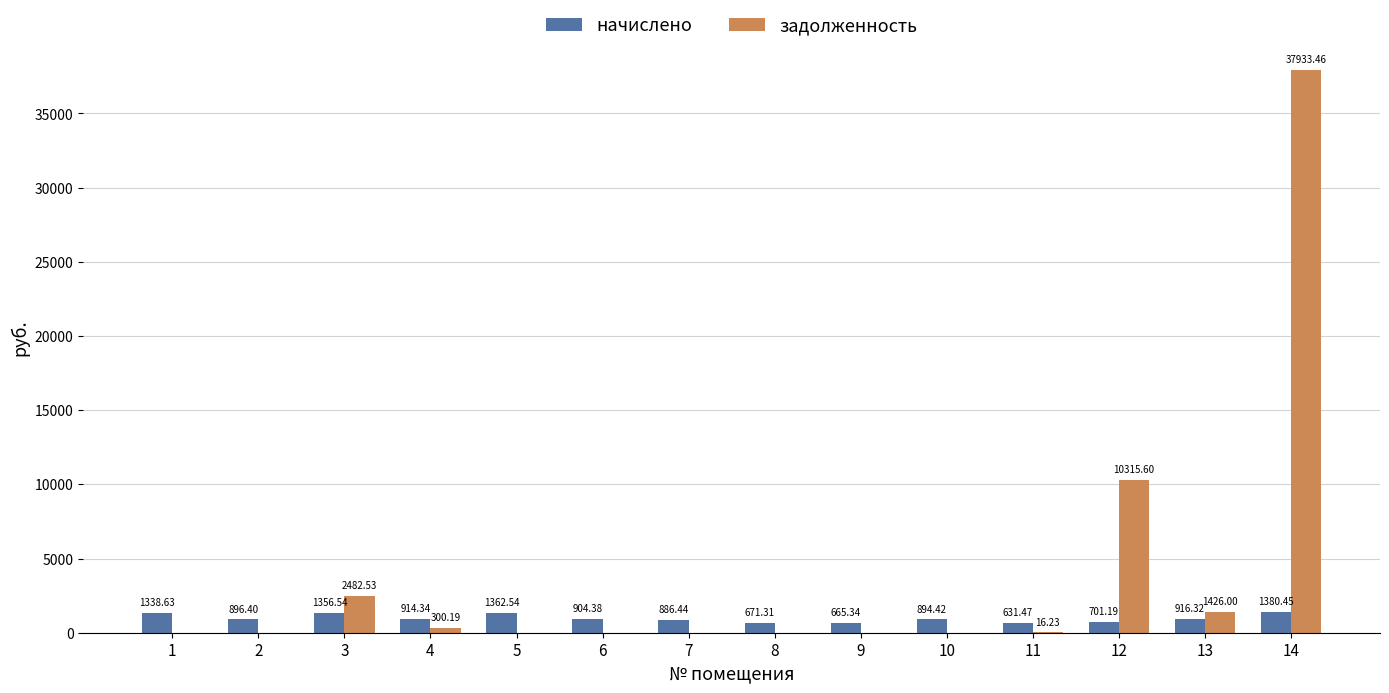

What is the total value across all series at 5?

1362.5